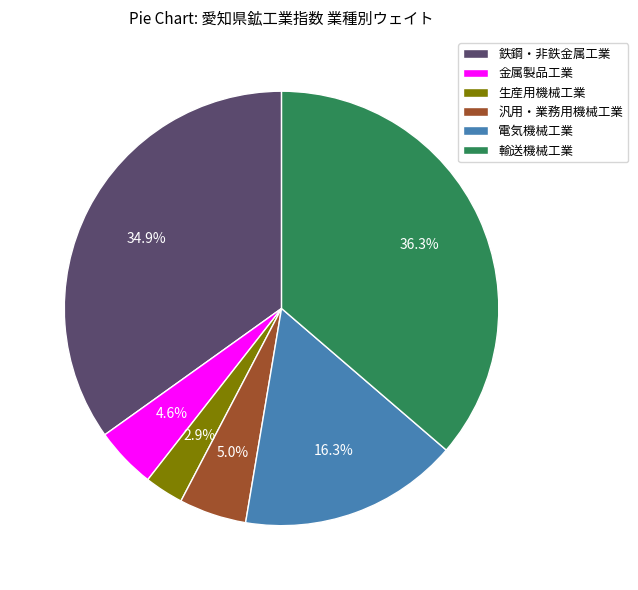

What percentage is the 金属製品工業 slice, to the nearest percent?

5%